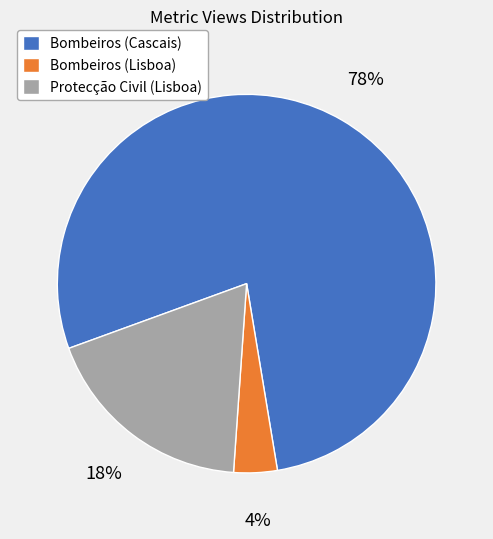

Is it true that Protecção Civil (Lisboa) is 7% of the pie?

False